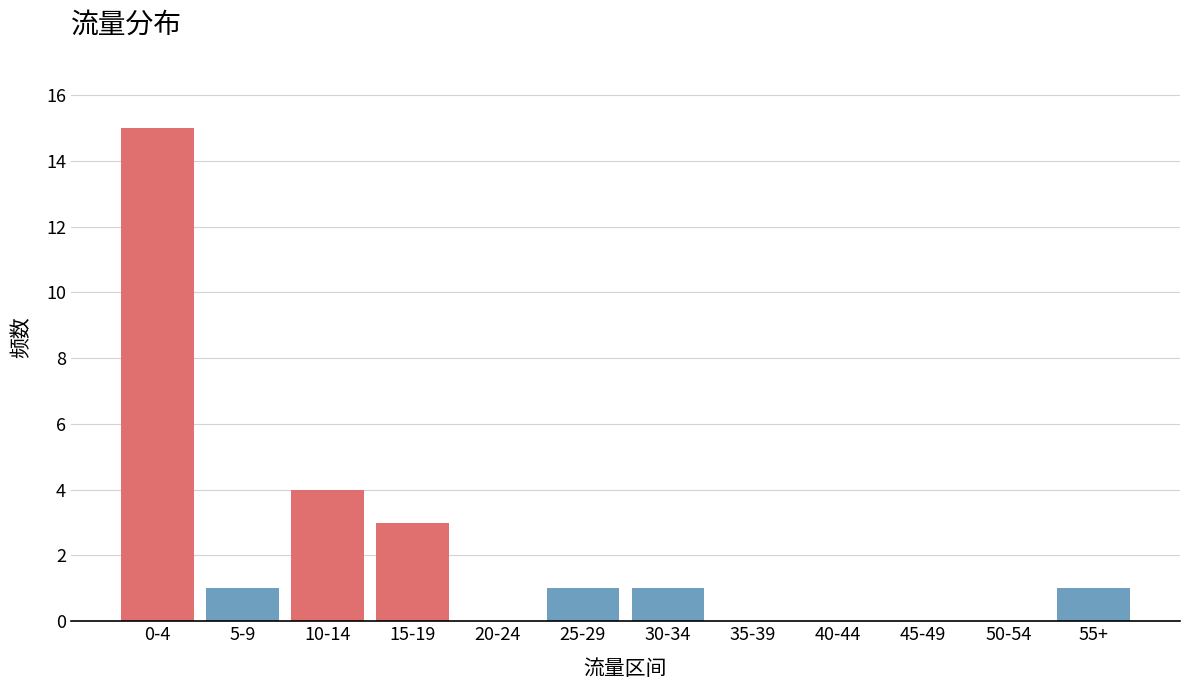

Reading left to right, what are all the values shown in this chart?

0-4=15	5-9=1	10-14=4	15-19=3	20-24=0	25-29=1	30-34=1	35-39=0	40-44=0	45-49=0	50-54=0	55+=1